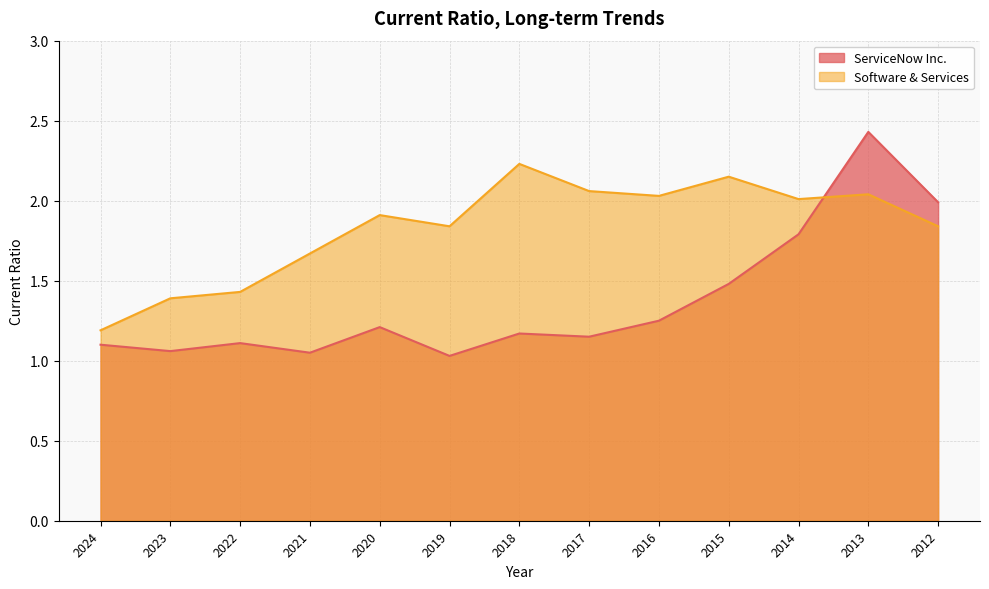

List the labels in order of Software & Services value, largest first.

2018, 2015, 2017, 2013, 2016, 2014, 2020, 2019, 2012, 2021, 2022, 2023, 2024